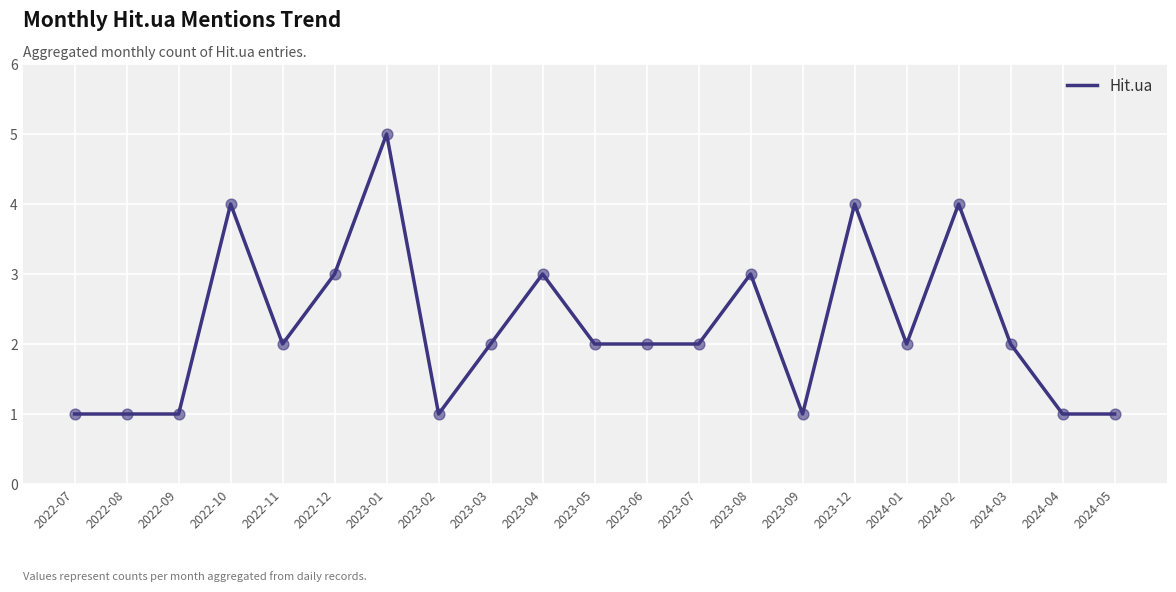

Approximately how many times larger is the value at 2022-12 compared to 2022-08?

3.0